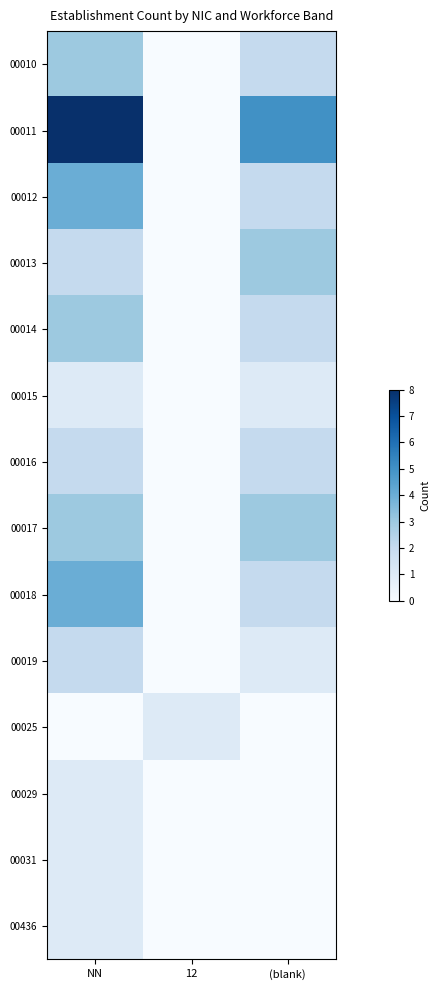

What is the total value across all series at 12?

1